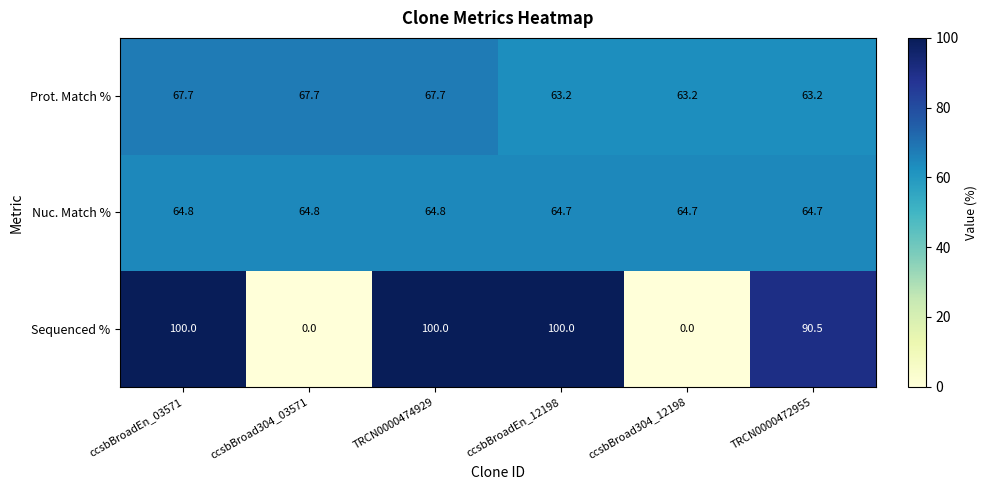

How many distinct data groups are displayed?

3